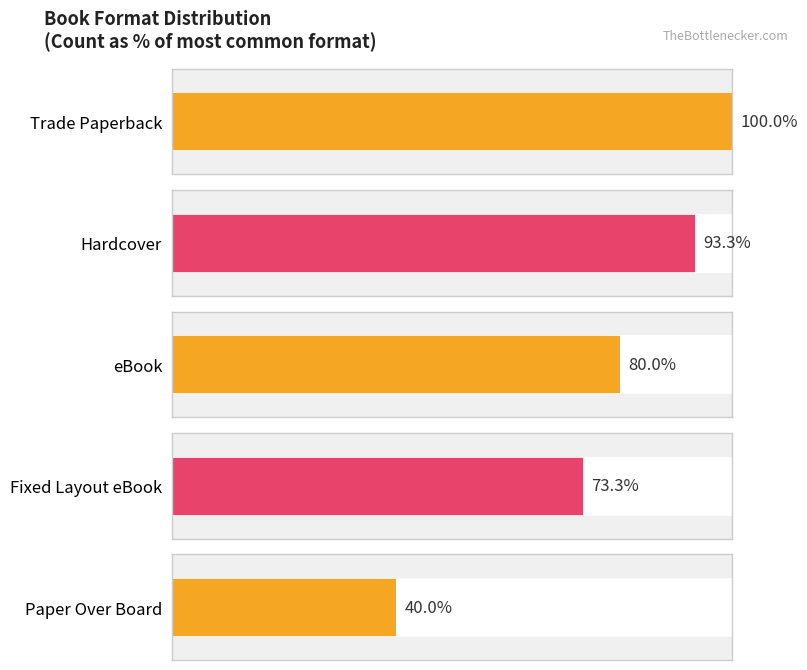

What is the ratio of the value at Fixed Layout eBook to the value at Paper Over Board?

1.8